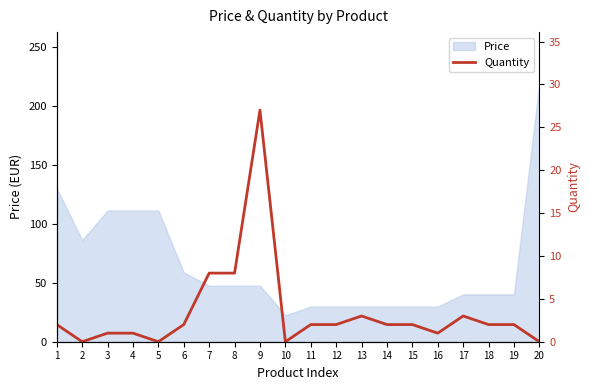

Rank the categories by value from lowest to highest.

2, 5, 10, 20, 3, 4, 16, 1, 6, 11, 12, 14, 15, 18, 19, 13, 17, 7, 8, 9